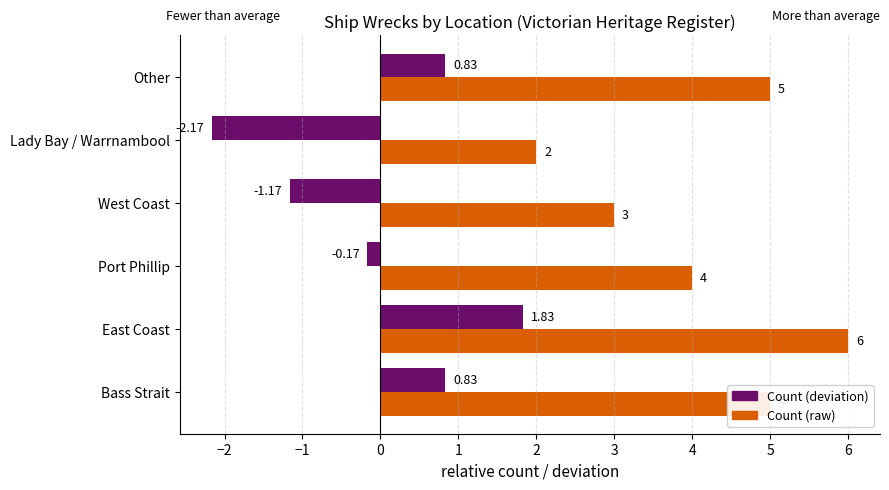

At which category is the sum across all series the highest?

East Coast